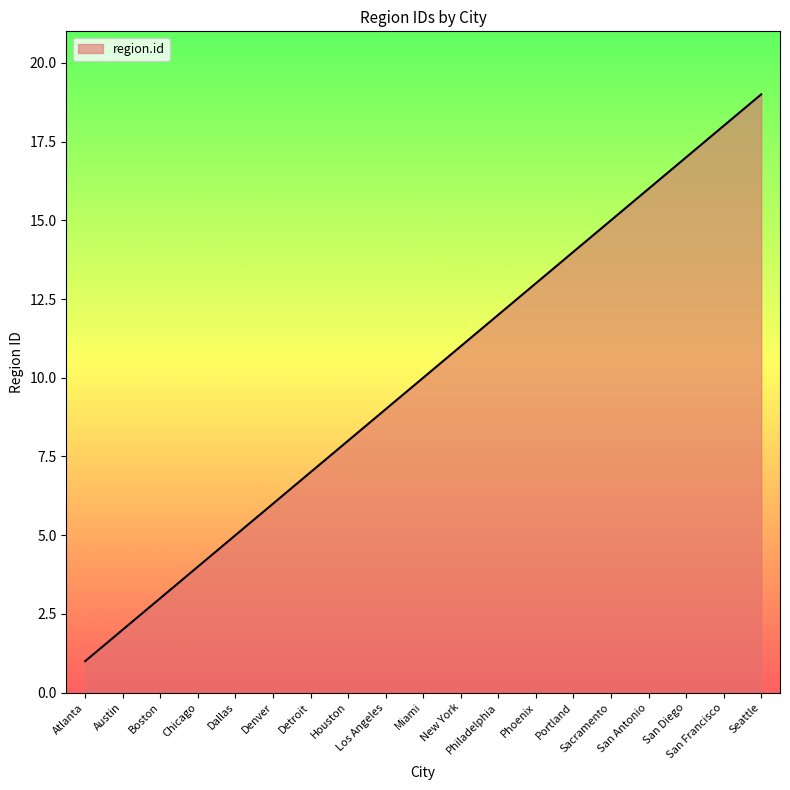

The value at Atlanta is 1. True or false?

True